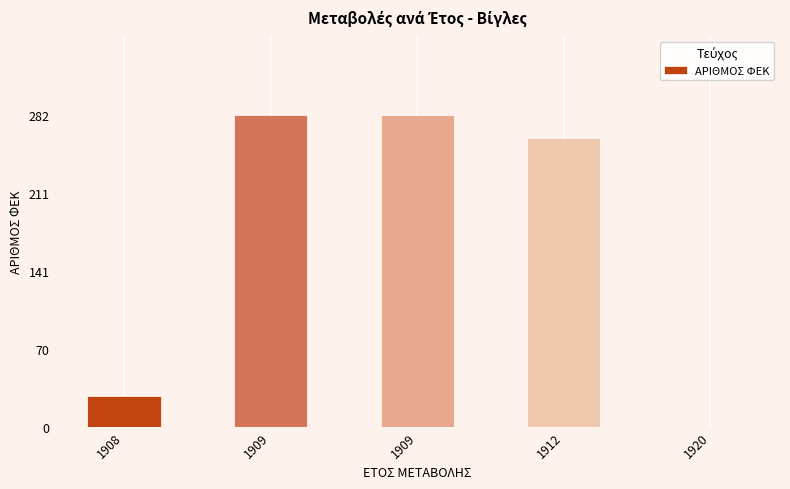

What is the change in value from 1909 to 1912?

-21